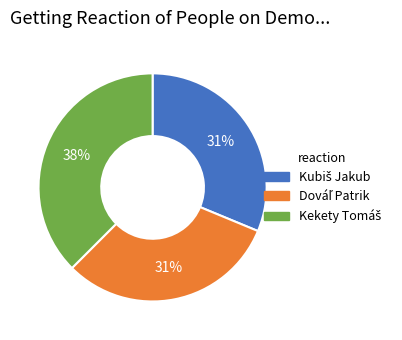

To the nearest percent, what is the average slice percentage?

33%